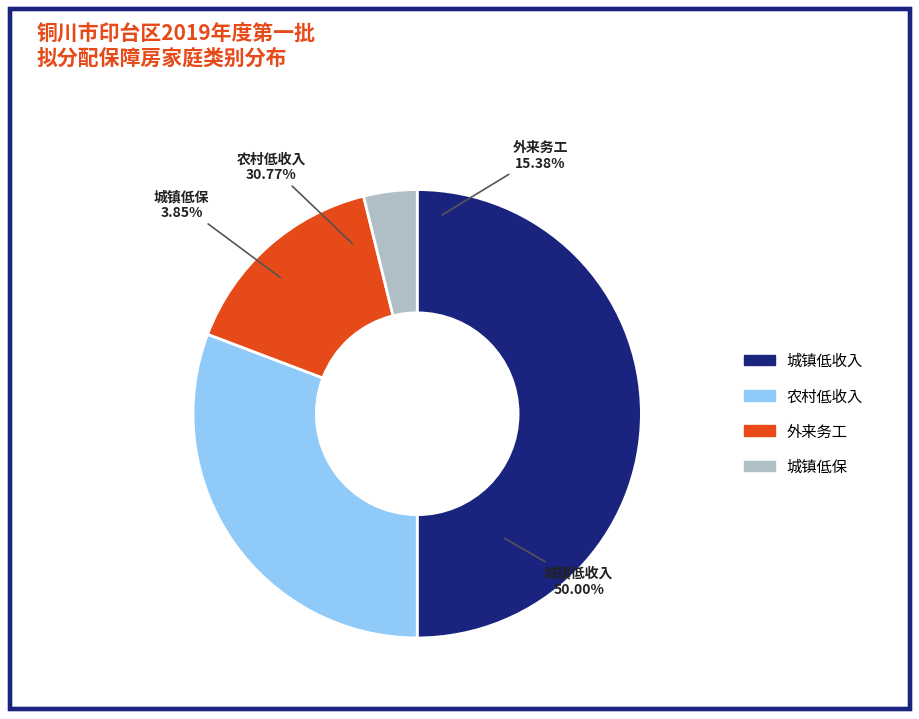

The 城镇低保 slice represents 1% of the pie. True or false?

False